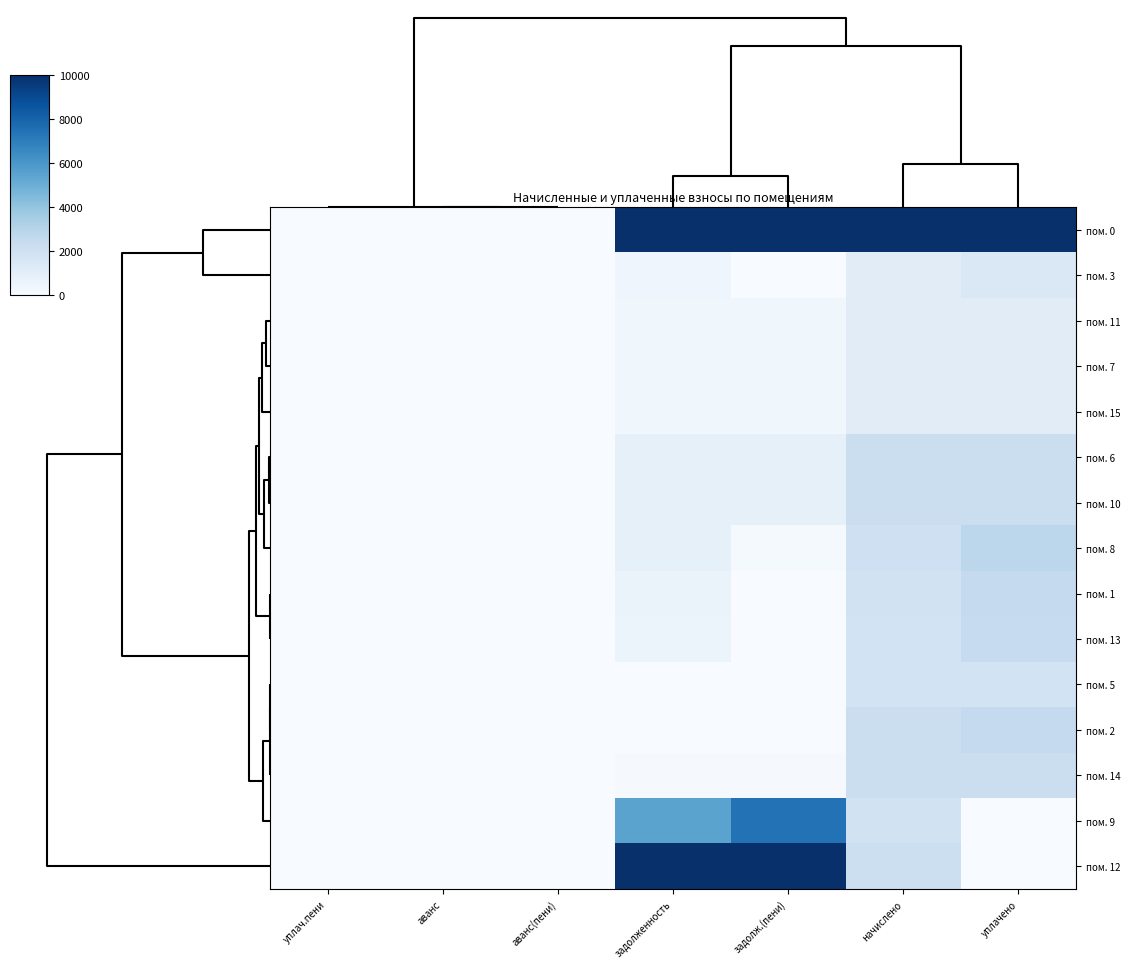

Reading left to right, what are all the values shown in this chart?

пом. 0: уплач.пени=0.0	аванс=0.0	аванс(пени)=0.0	задолженность=10000.0	задолж.(пени)=10000.0	начислено=10000.0	уплачено=10000.0
пом. 3: уплач.пени=0.0	аванс=0.0	аванс(пени)=0.0	задолженность=398.8	задолж.(пени)=30.1	начислено=1106.1	уплачено=1474.8
пом. 11: уплач.пени=0.0	аванс=0.0	аванс(пени)=0.0	задолженность=374.7	задолж.(пени)=375.0	начислено=1124.5	уплачено=1124.3
пом. 7: уплач.пени=0.0	аванс=0.0	аванс(пени)=0.0	задолженность=383.3	задолж.(пени)=383.3	начислено=1106.1	уплачено=1106.1
пом. 15: уплач.пени=0.0	аванс=0.0	аванс(пени)=0.0	задолженность=379.2	задолж.(пени)=379.2	начислено=1113.5	уплачено=1113.5
пом. 6: уплач.пени=0.0	аванс=0.0	аванс(пени)=0.0	задолженность=822.7	задолж.(пени)=822.7	начислено=2227.0	уплачено=2227.0
пом. 10: уплач.пени=0.0	аванс=0.0	аванс(пени)=0.0	задолженность=833.0	задолж.(пени)=833.0	начислено=2245.4	уплачено=2245.4
пом. 8: уплач.пени=0.0	аванс=0.0	аванс(пени)=0.0	задолженность=856.5	задолж.(пени)=154.8	начислено=2105.3	уплачено=2807.0
пом. 1: уплач.пени=0.0	аванс=0.0	аванс(пени)=0.0	задолженность=659.4	задолж.(пени)=31.4	начислено=1884.1	уплачено=2512.1
пом. 13: уплач.пени=0.0	аванс=0.0	аванс(пени)=0.0	задолженность=619.4	задолж.(пени)=0.0	начислено=1858.3	уплачено=2477.7
пом. 5: уплач.пени=0.0	аванс=0.0	аванс(пени)=0.0	задолженность=23.4	задолж.(пени)=23.4	начислено=1865.6	уплачено=1865.6
пом. 2: уплач.пени=0.3	аванс=0.0	аванс(пени)=0.0	задолженность=30.3	задолж.(пени)=0.0	начислено=2219.6	уплачено=2502.8
пом. 14: уплач.пени=0.0	аванс=0.0	аванс(пени)=0.0	задолженность=78.4	задолж.(пени)=78.4	начислено=2249.1	уплачено=2249.1
пом. 9: уплач.пени=0.0	аванс=0.0	аванс(пени)=0.0	задолженность=5506.4	задолж.(пени)=7445.8	начислено=1939.3	уплачено=0.0
пом. 12: уплач.пени=0.0	аванс=0.0	аванс(пени)=0.0	задолженность=10000.0	задолж.(пени)=10000.0	начислено=2171.6	уплачено=0.0